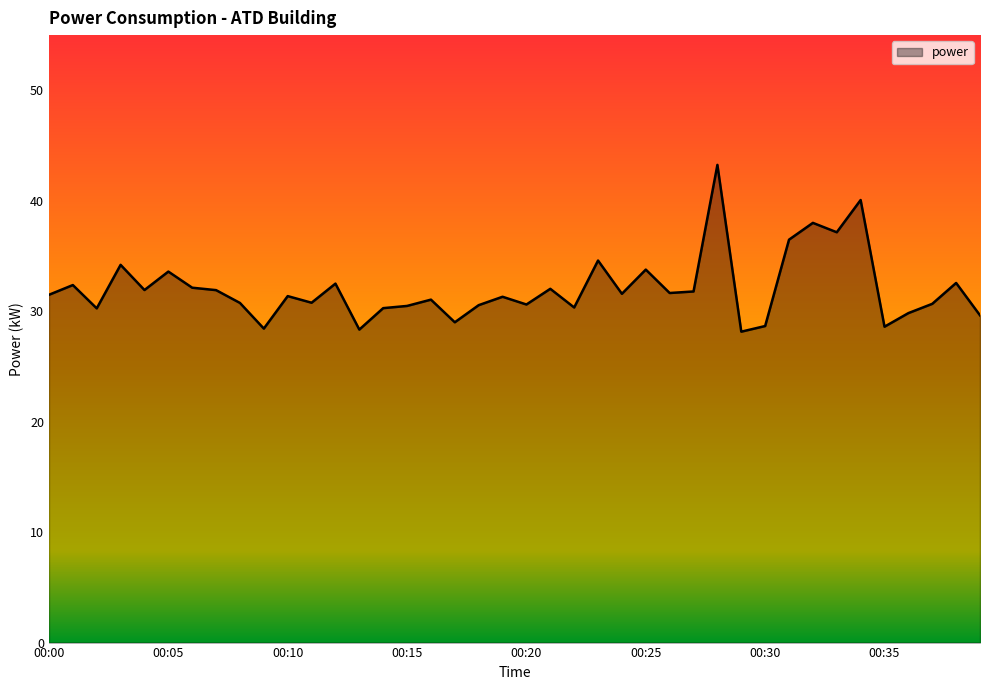

What is the difference between the maximum and minimum values?

15.1